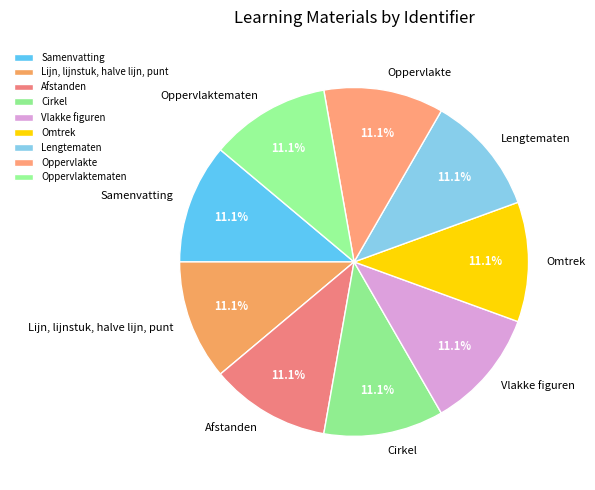

Approximately how many times larger is the value at Lijn, lijnstuk, halve lijn, punt compared to Cirkel?

1.0